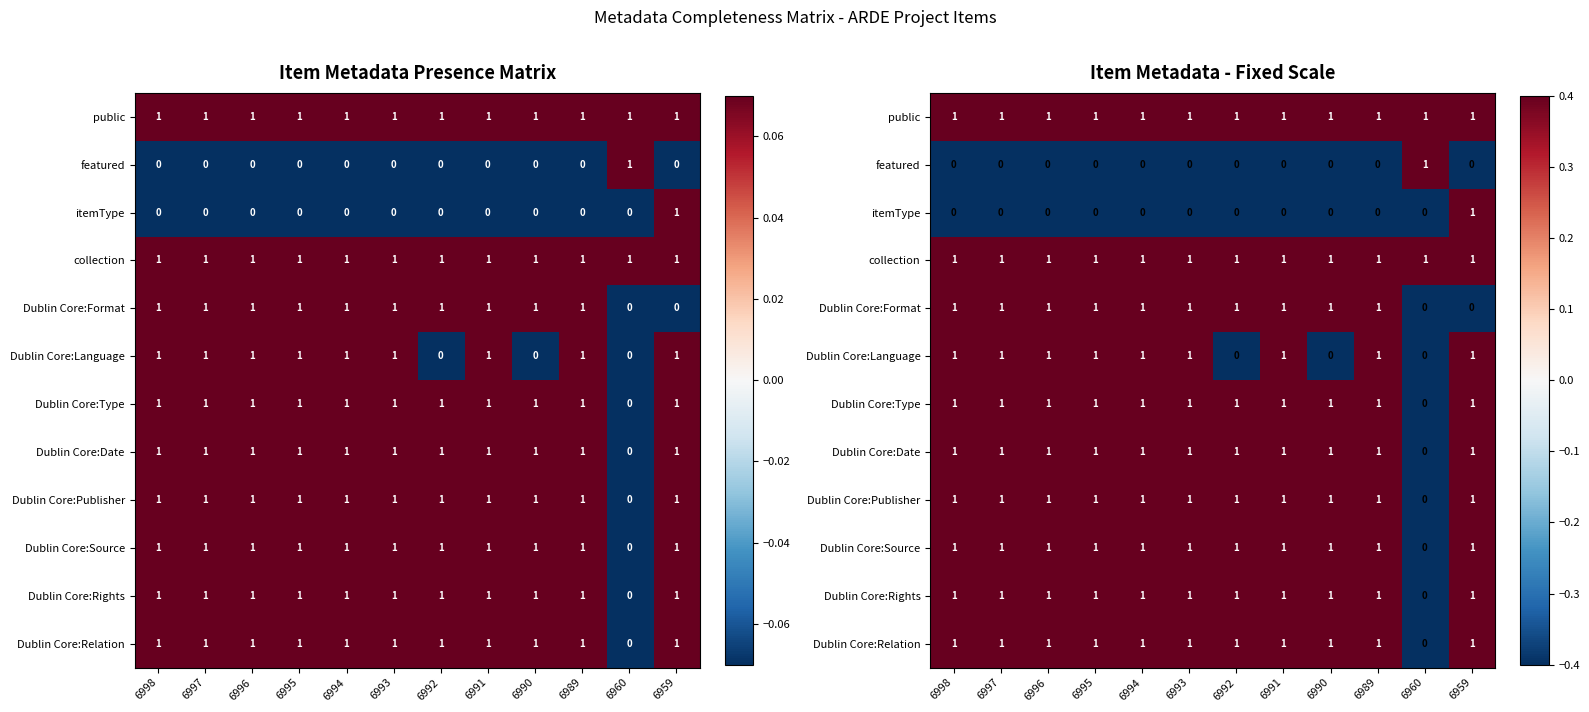

Which has a higher value, 6997 or 6989?

6997